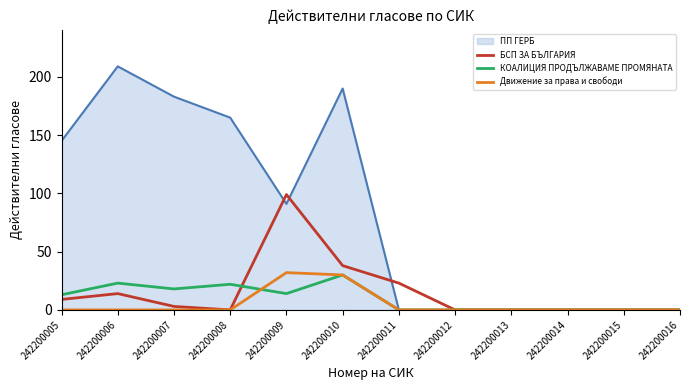

Where is the first local minimum for БСП ЗА БЪЛГАРИЯ?

242200008